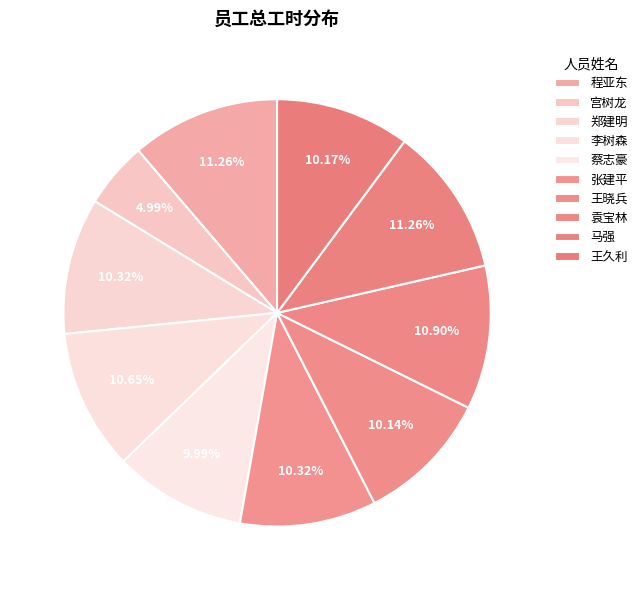

What is the total percentage of 程亚东 and 李树森?

21.9%